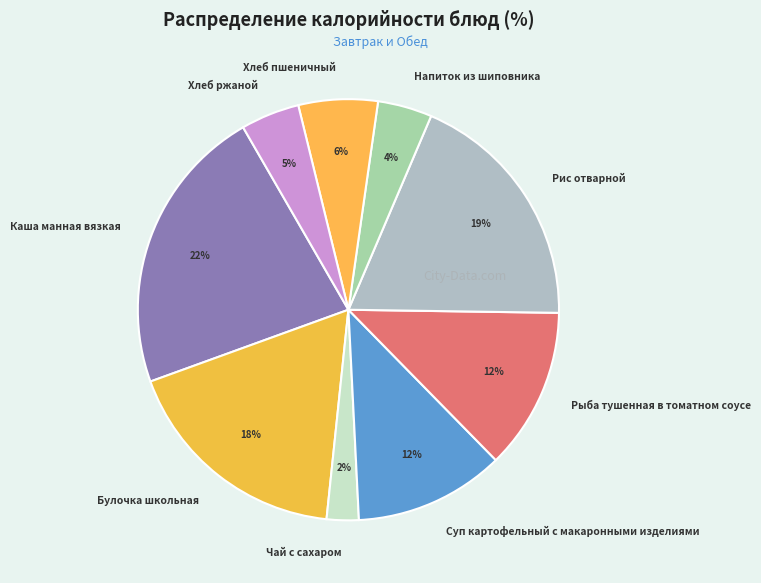

True or false: Чай с сахаром accounts for 11% of the total.

False